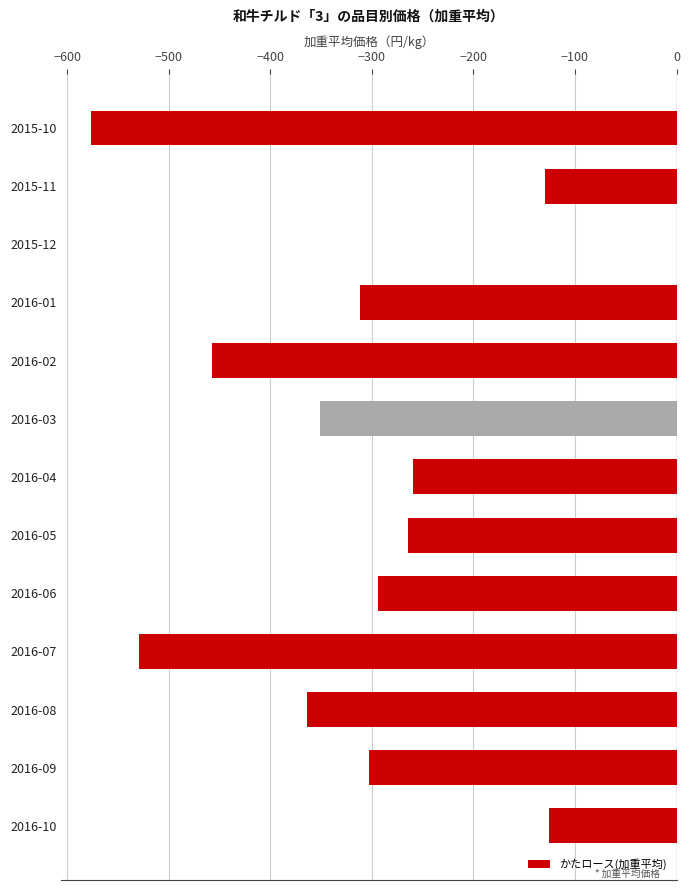

Does the chart contain stacked bars?

No